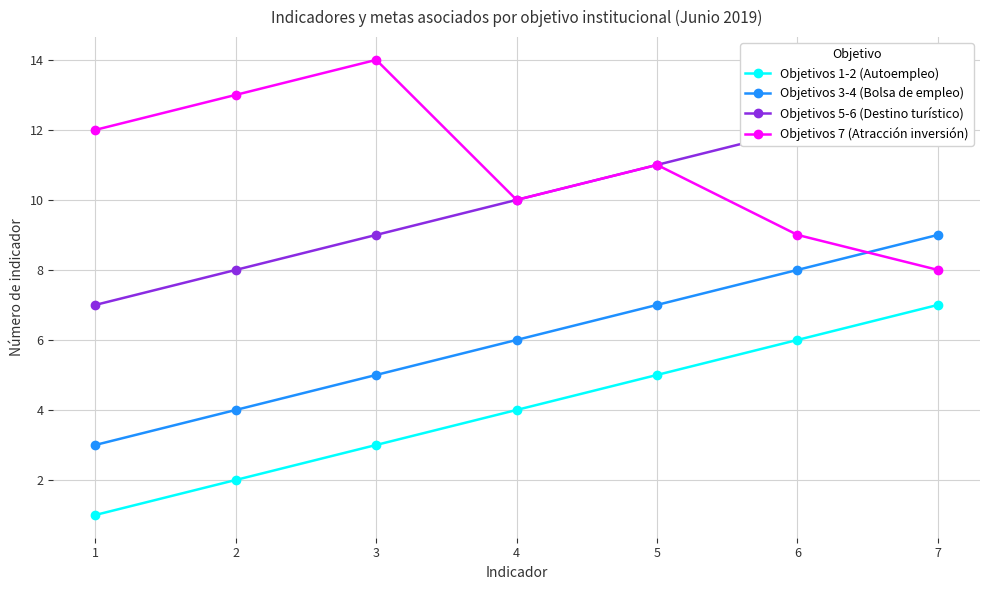

How many values in the Objetivos 7 (Atracción inversión) series are below 11?

3